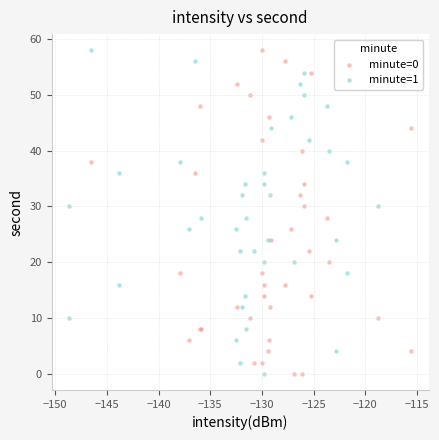

What are all the series names shown in the legend?

minute=0, minute=1